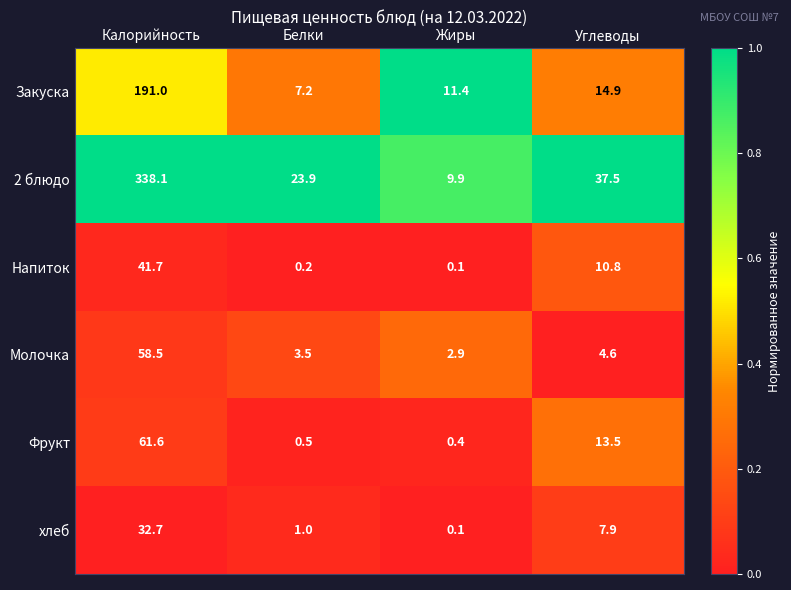

Read the Фрукт value at Жиры.

0.4